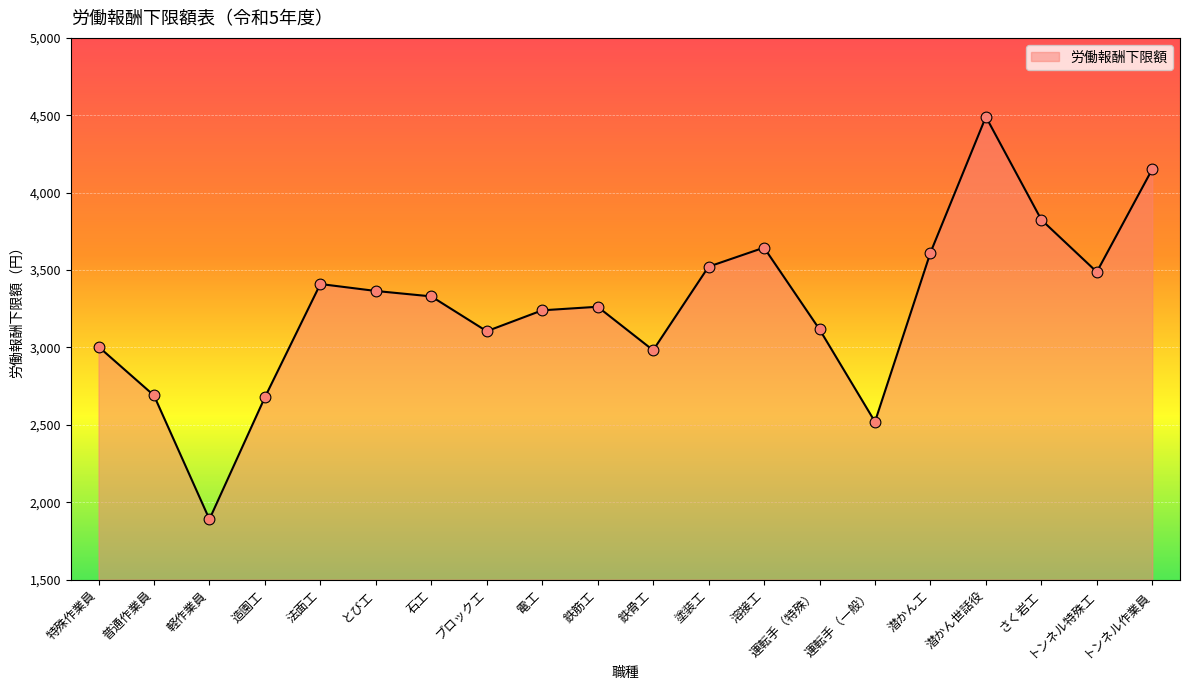

Between 溶接工 and 造園工, which is larger?

溶接工